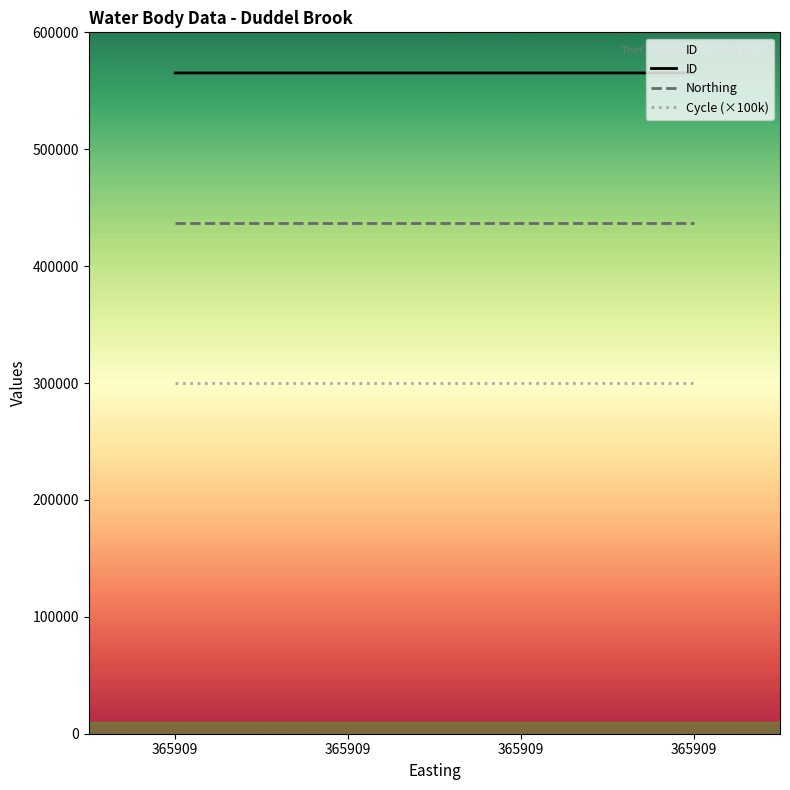

The value of Cycle (×100k) at 365909 is 203462. True or false?

False